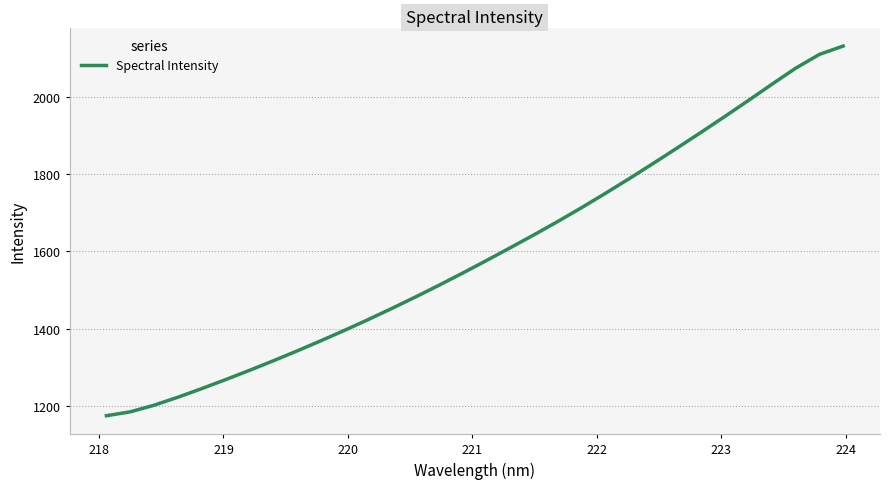

Reading left to right, what are all the values shown in this chart?

1174.6	1184.7	1201.8	1222.4	1244.7	1267.8	1291.7	1316.4	1341.9	1368.2	1395.3	1423.3	1452.3	1482.1	1512.8	1544.4	1576.9	1609.9	1643.5	1677.9	1713.6	1750.6	1788.6	1827.5	1867.2	1907.5	1948.4	1990.1	2032.5	2074.0	2109.8	2131.3